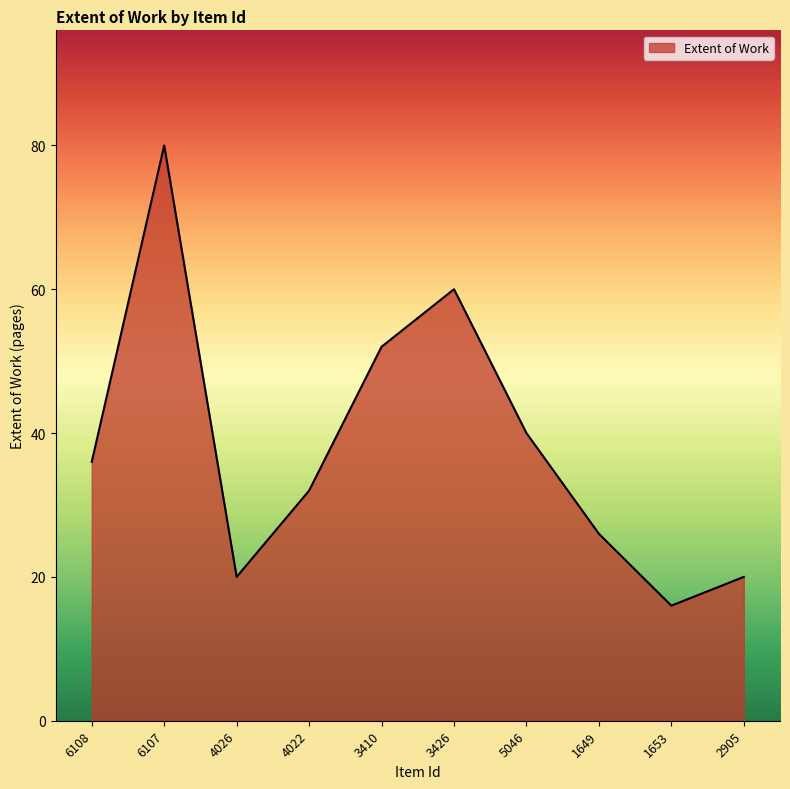

What is the average value?

38